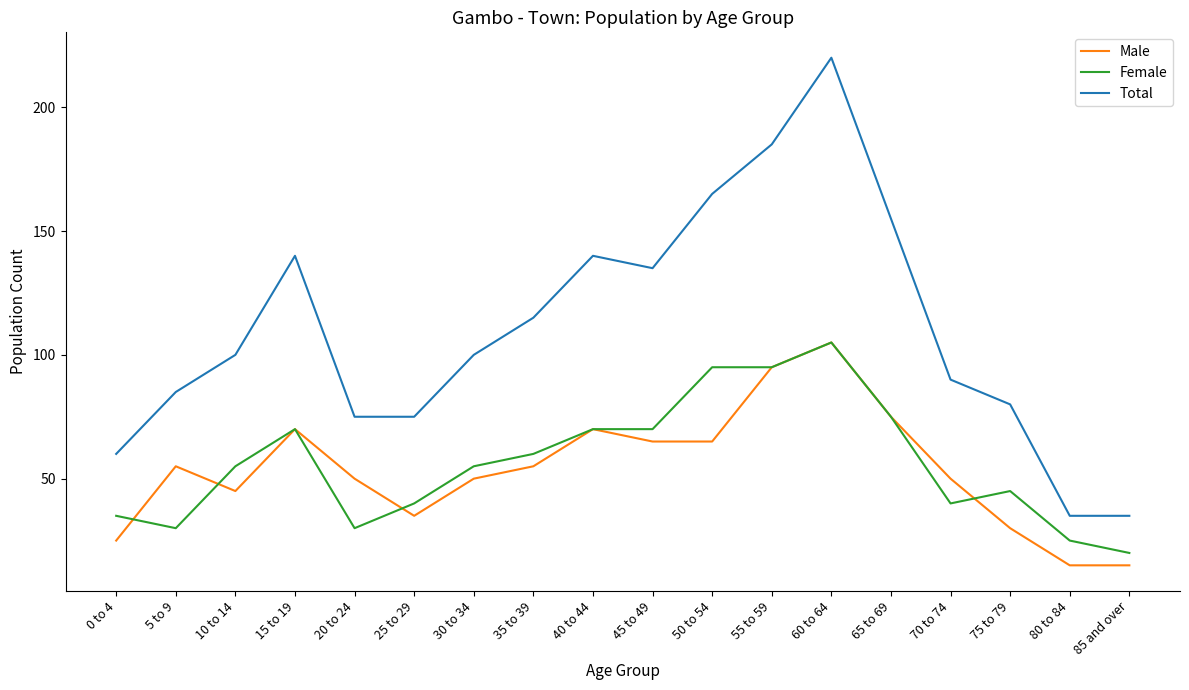

After their last crossing, which series has the higher values: Male or Female?

Female